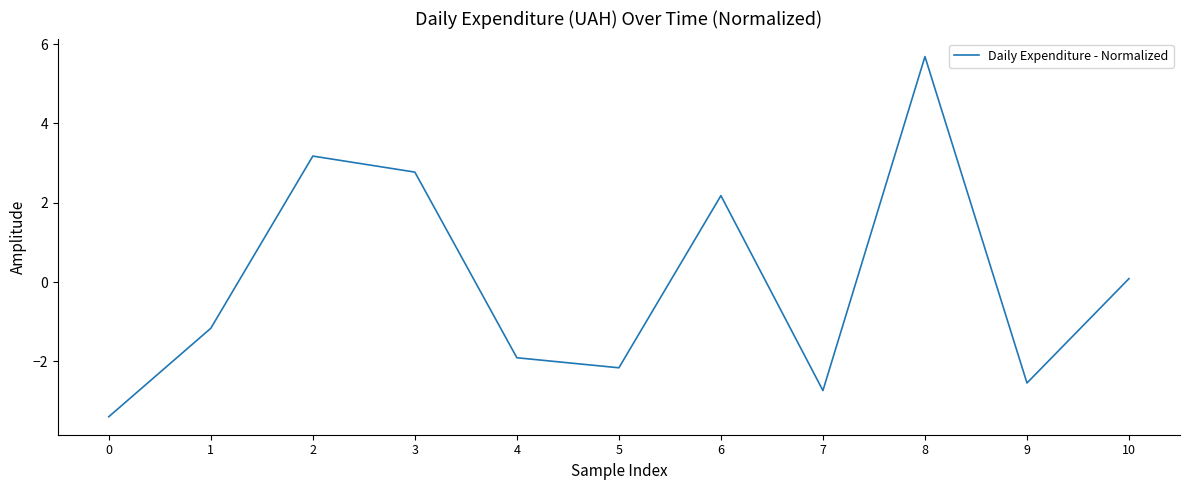

Count the number of values greater than -1.

5